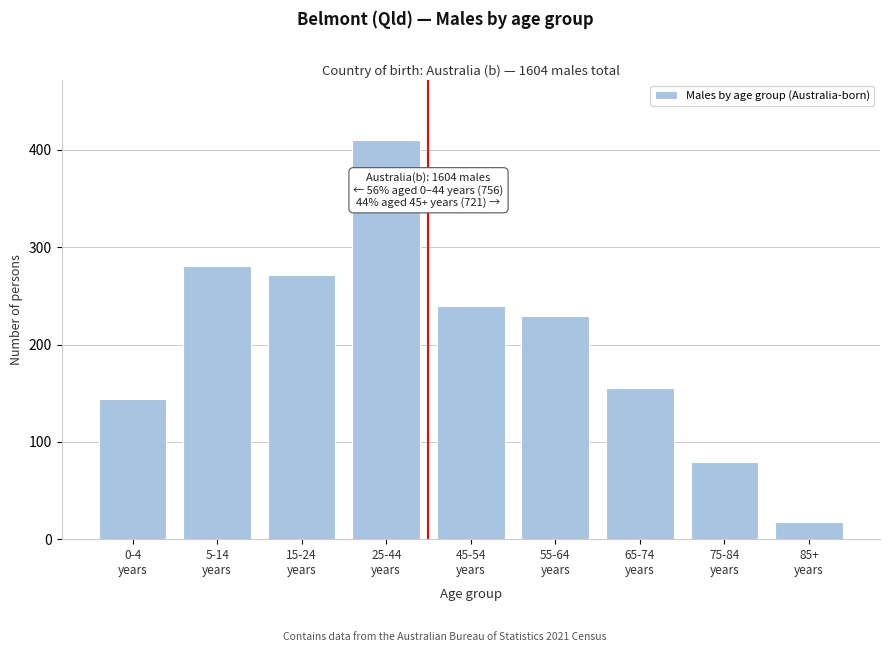

Reading left to right, extract all data points from this chart.

144	281	271	410	240	229	155	79	18